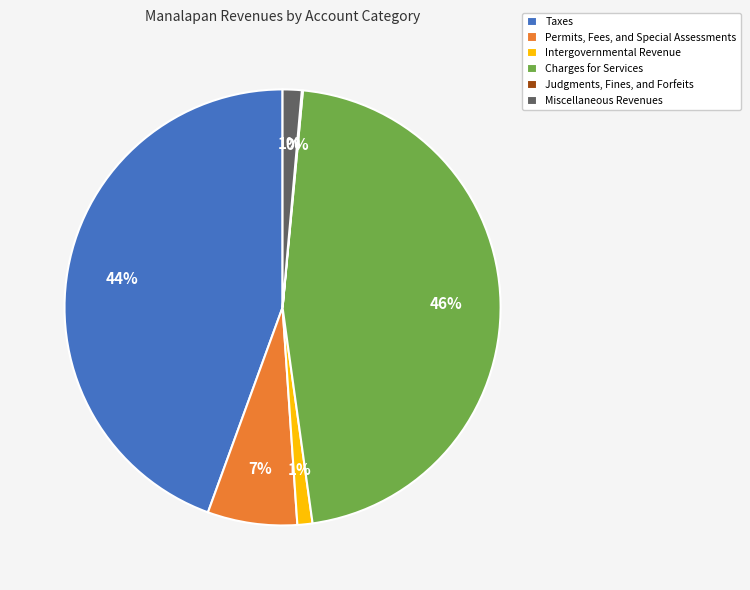

Is there any slice that represents more than half of the pie?

No